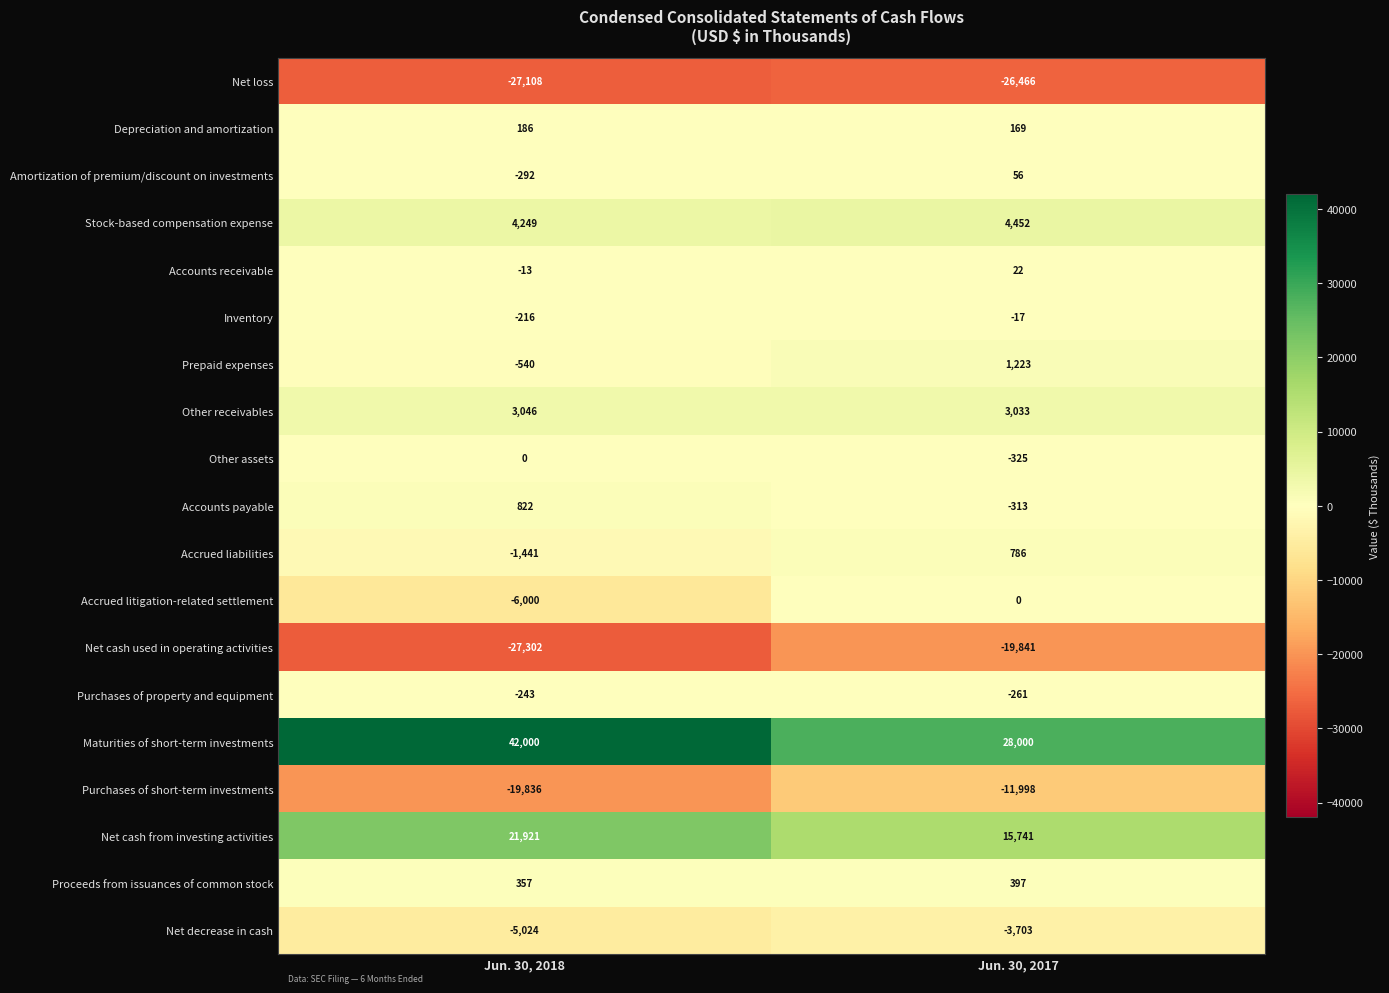

At Jun. 30, 2018, list the series in order from smallest to largest.

Net cash used in operating activities, Net loss, Purchases of short-term investments, Accrued litigation-related settlement, Net decrease in cash, Accrued liabilities, Prepaid expenses, Amortization of premium/discount on investments, Purchases of property and equipment, Inventory, Accounts receivable, Other assets, Depreciation and amortization, Proceeds from issuances of common stock, Accounts payable, Other receivables, Stock-based compensation expense, Net cash from investing activities, Maturities of short-term investments